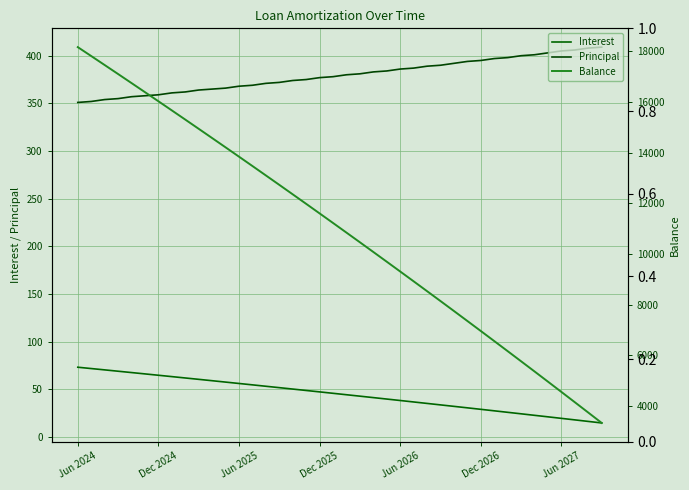

How many categories are shown in the chart?

40